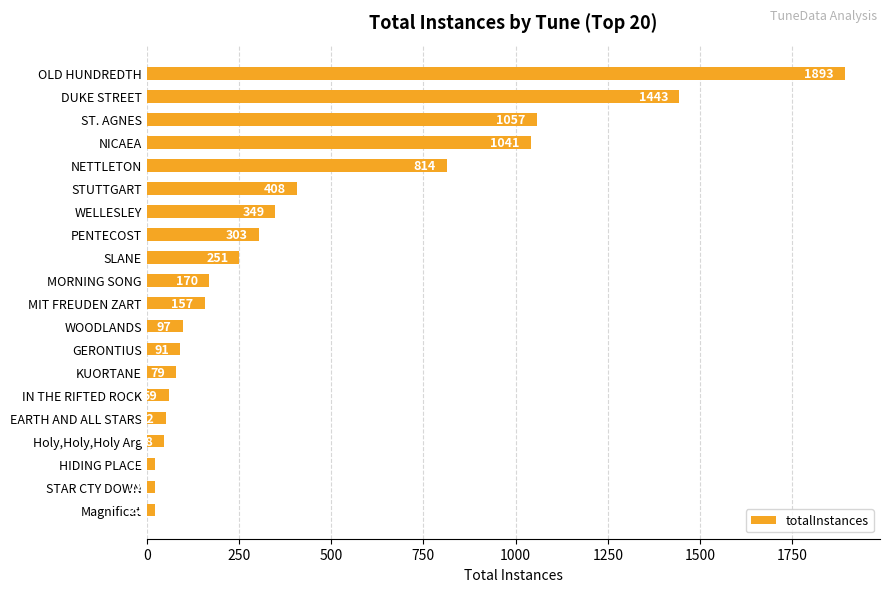

What position from the top is GERONTIUS?

13